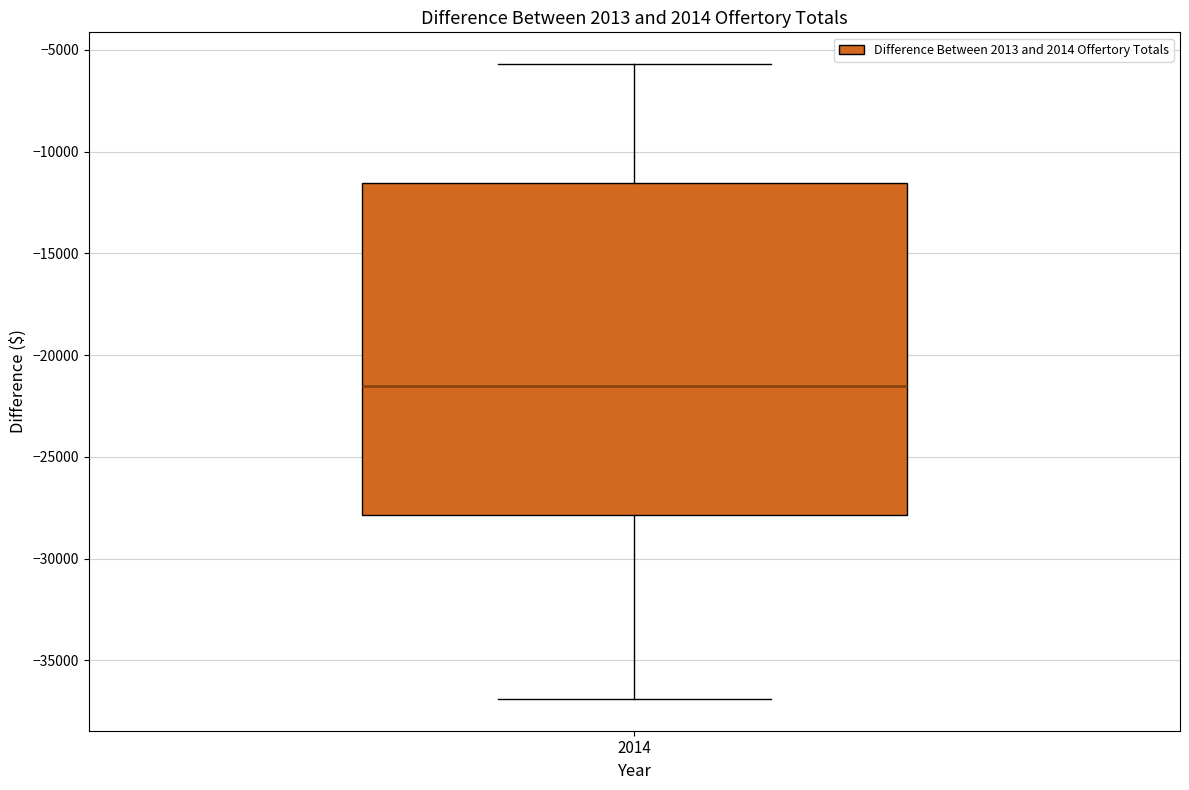

Read this box plot against the y-axis: the position of the median line, the range covered by the box, and the ends of both whiskers. The values are not printed on the chart, so give them approximately, as read against the axis.

median -21500, box -28000 to -11500, whiskers -37000 to -5500